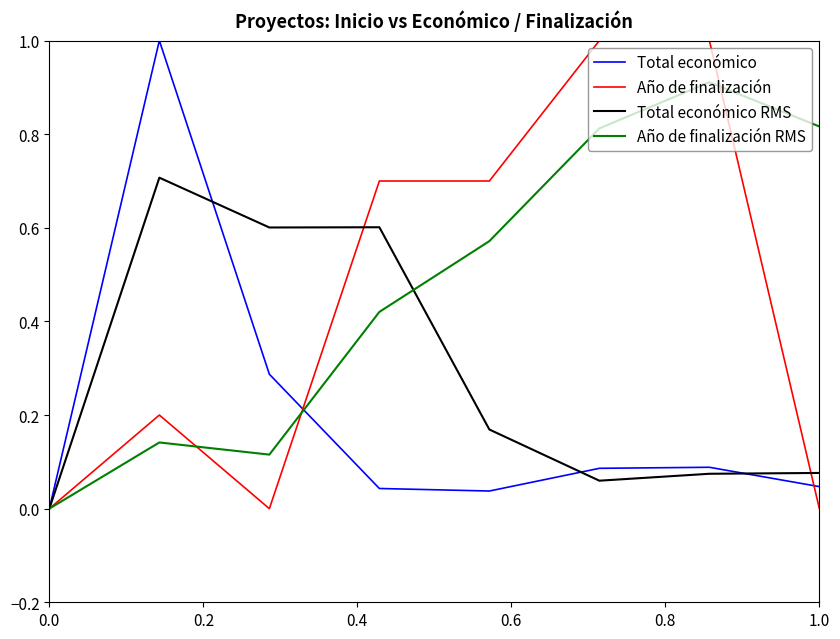

What is the greatest value displayed?

1.0